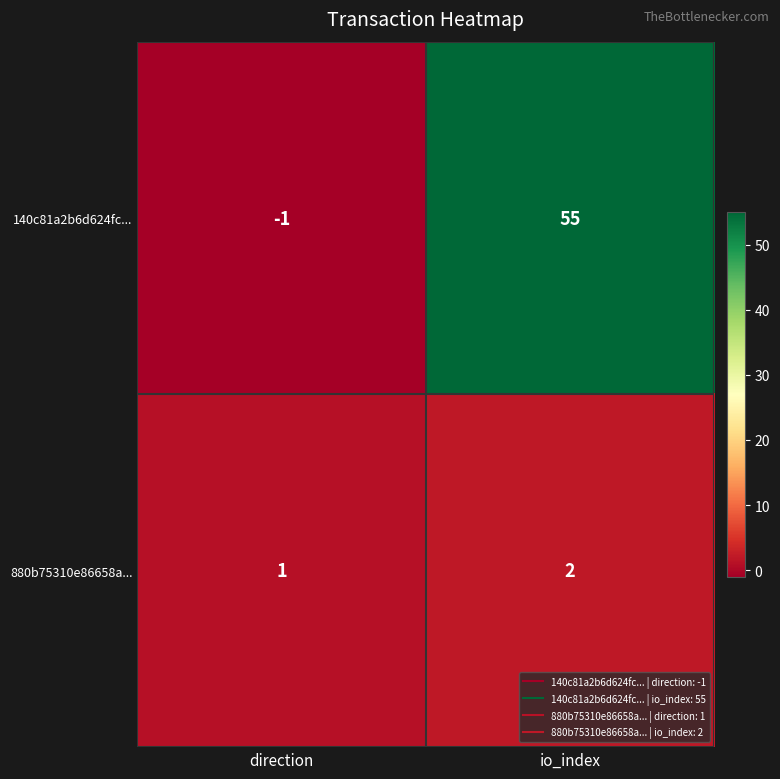

At which category is the sum across all series the highest?

io_index